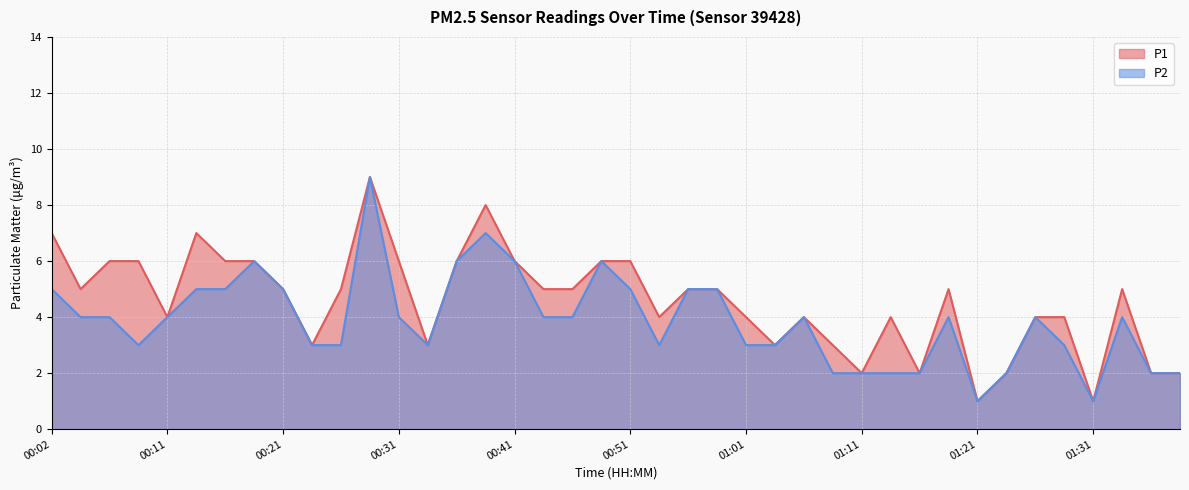

Which category has the lowest value in the P1 series?

01:21